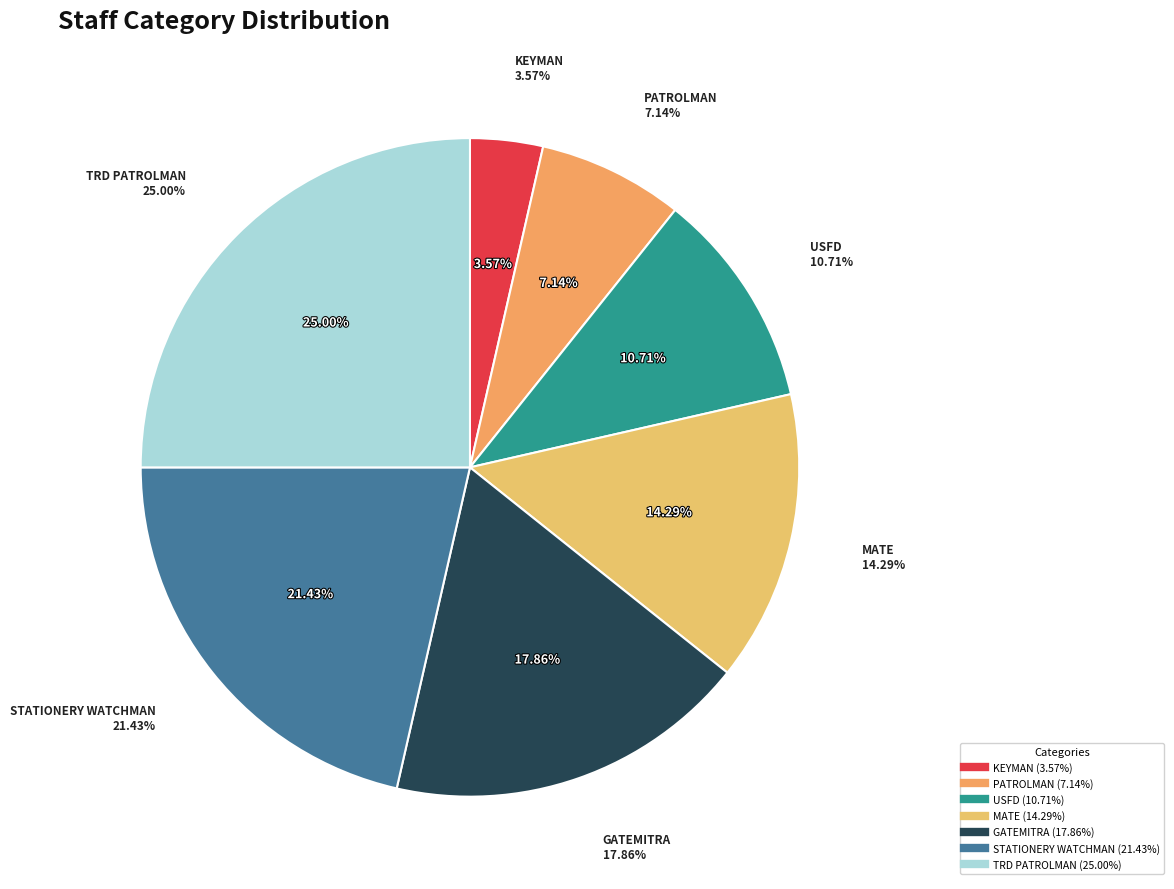

Is it true that KEYMAN is 4% of the pie?

True